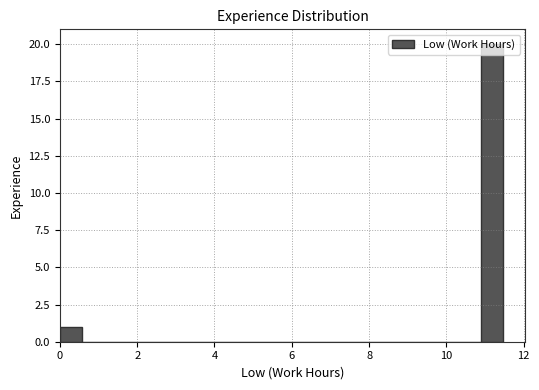

Read against the x-axis, roughly where is the centre of the tallest bar?

11.2